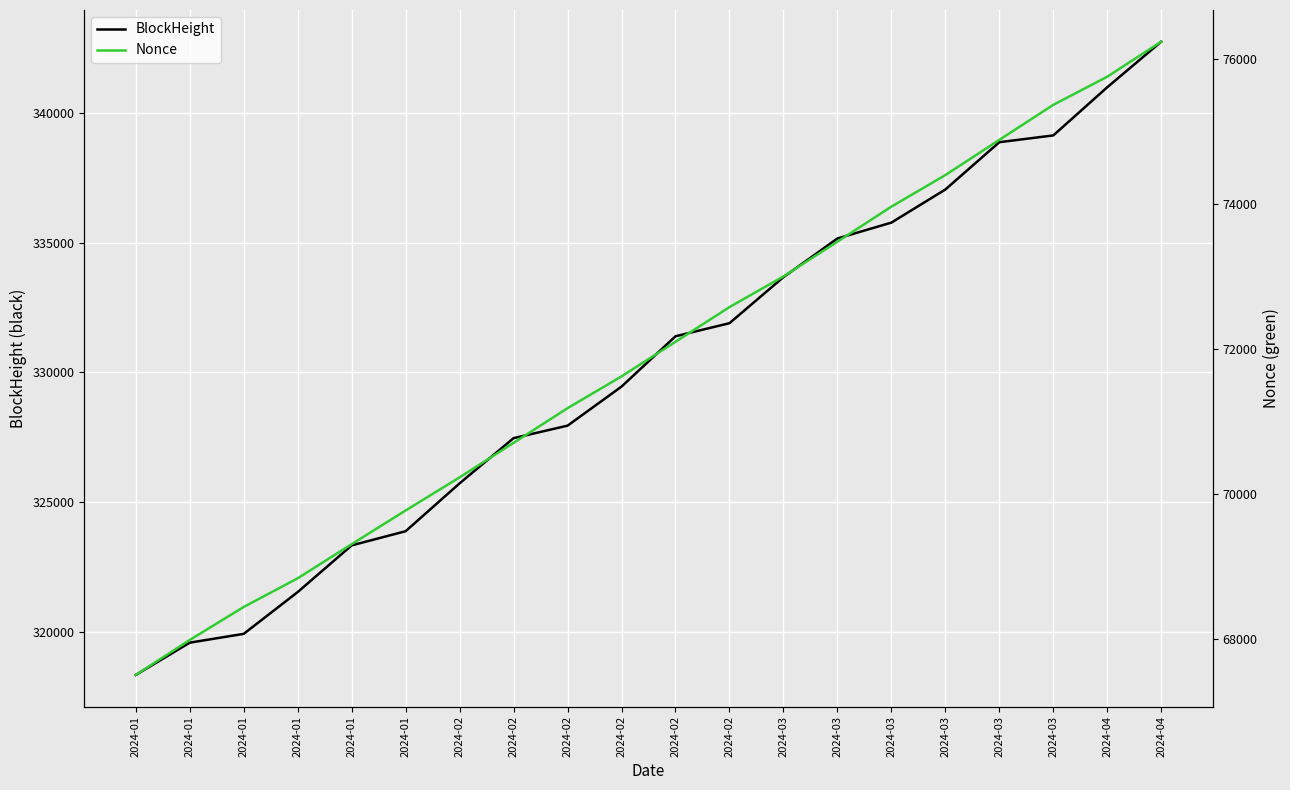

What is the minimum value for Nonce?

67498